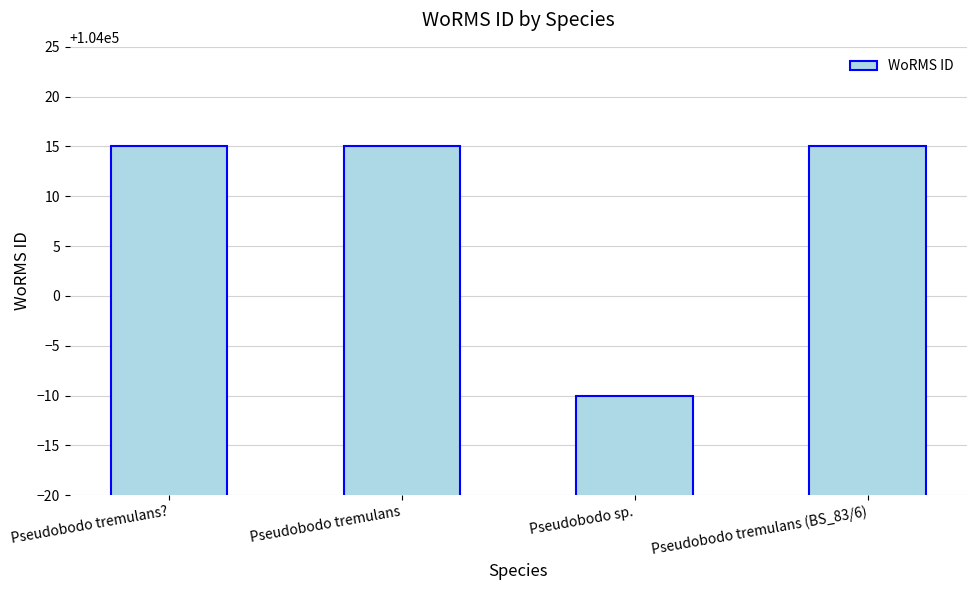

How many distinct data groups are displayed?

1